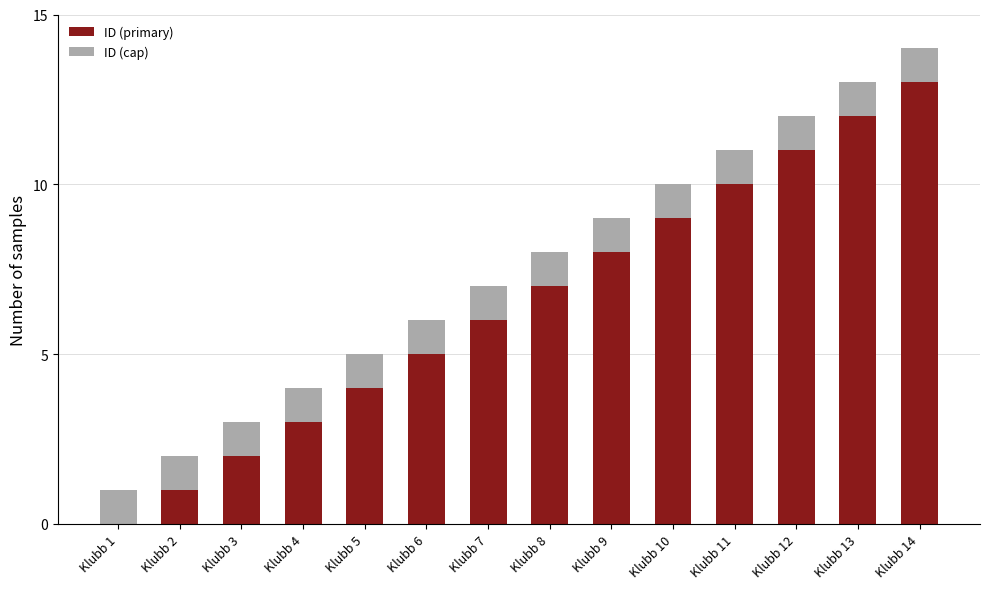

Are the bars horizontal?

No